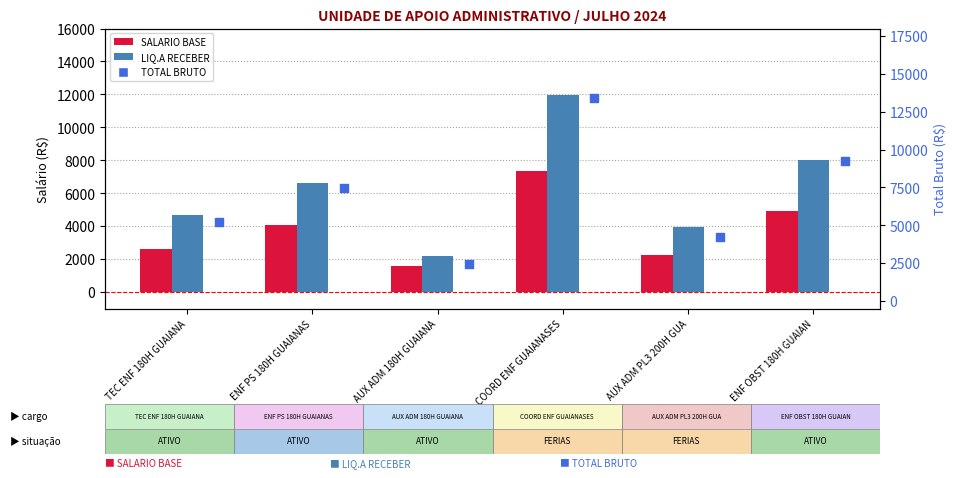

What are all the series names shown in the legend?

SALARIO BASE, LIQ.A RECEBER, TOTAL BRUTO